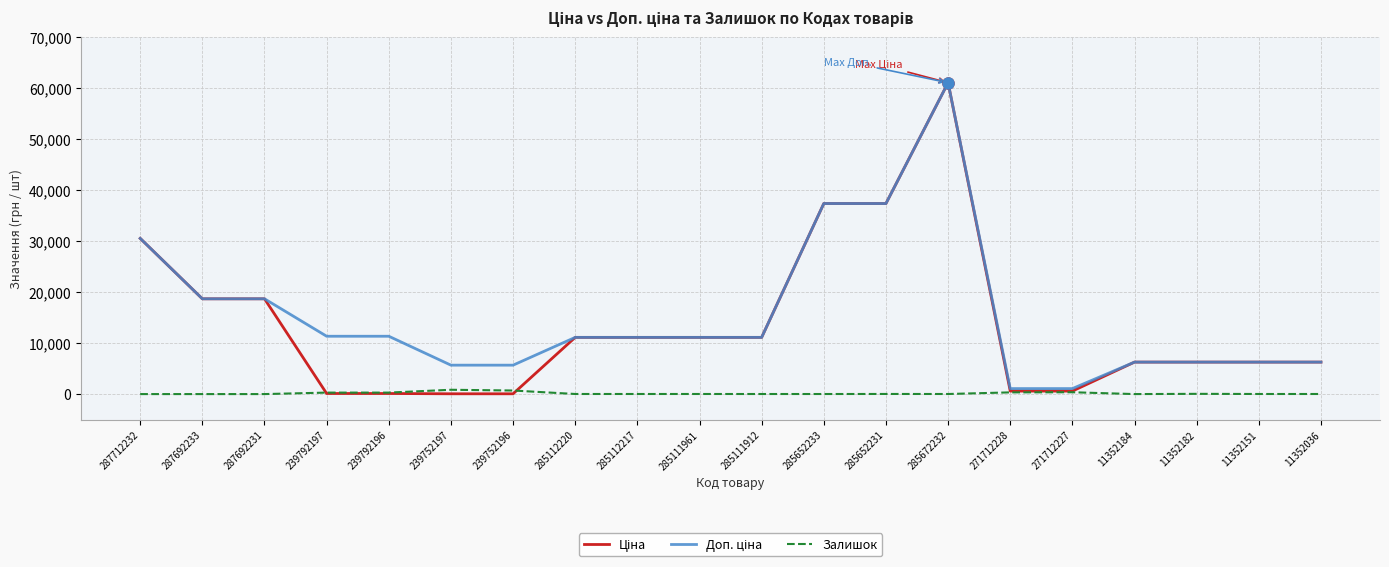

True or false: Залишок has a value of 12.0 at 285652233.

True